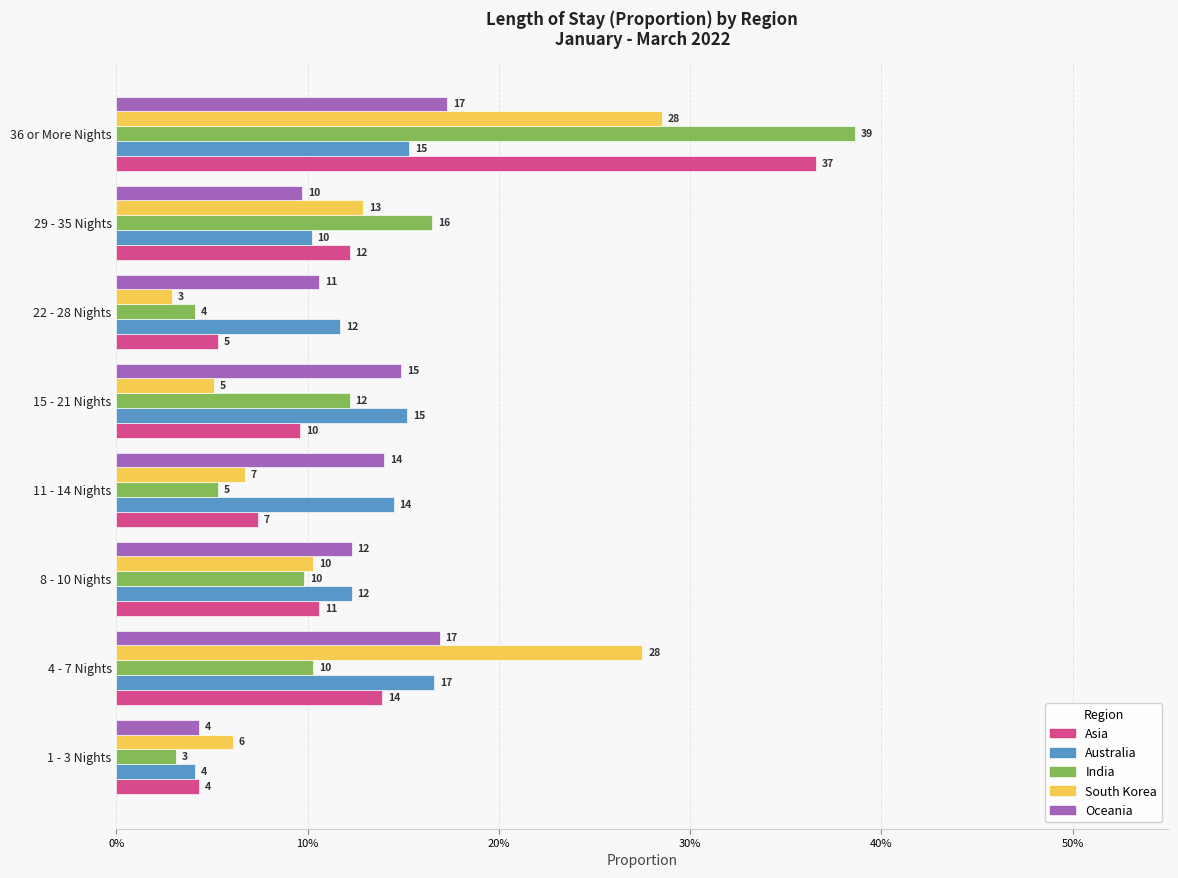

Does the chart contain stacked bars?

No